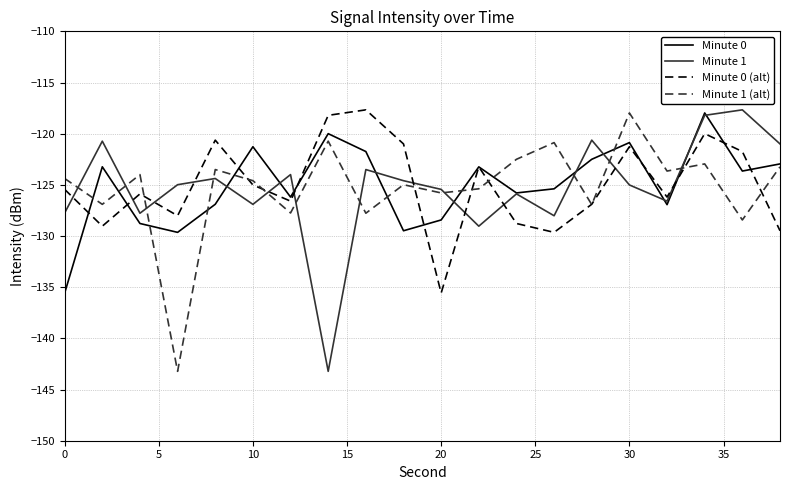

What is the smallest value displayed?

-143.2